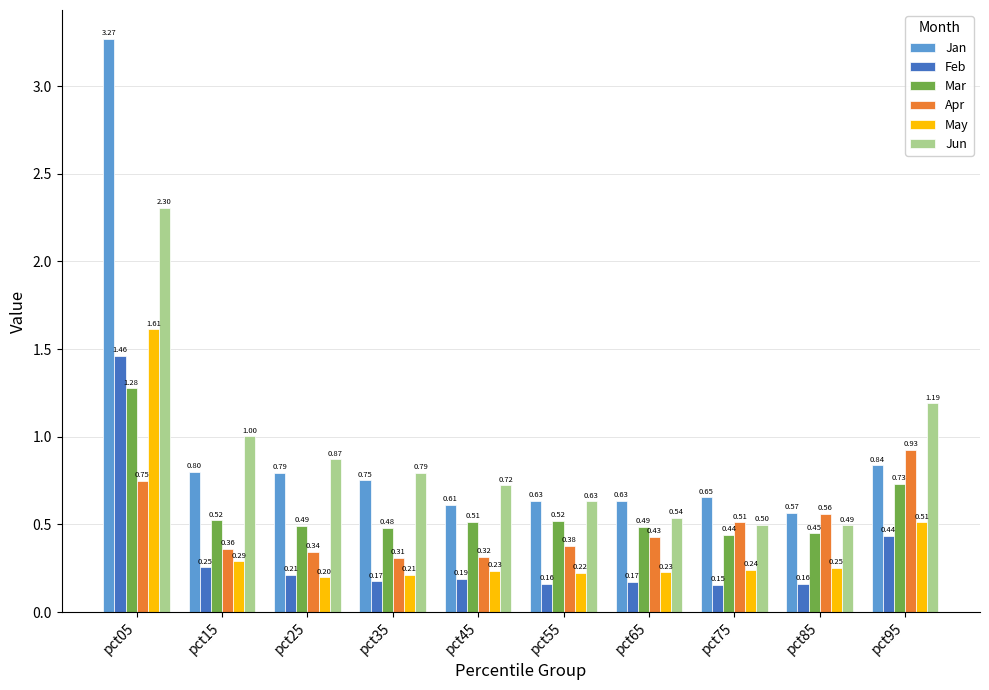

What is the difference between the maximum and minimum values in the Jun series?

1.8